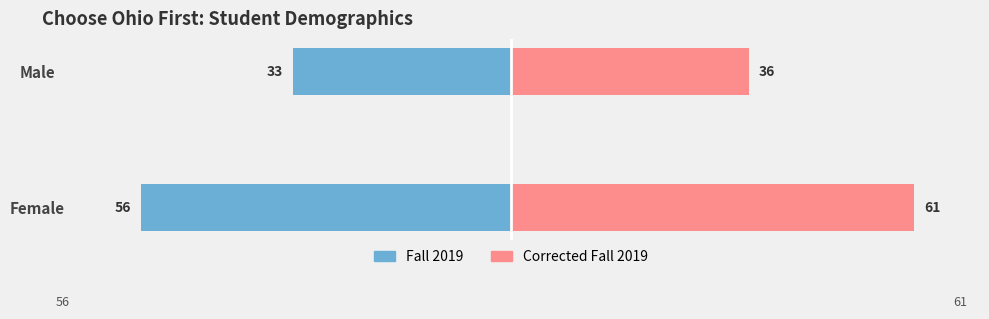

What is the value of the Fall 2019 bar at the 1st from the left?

-56